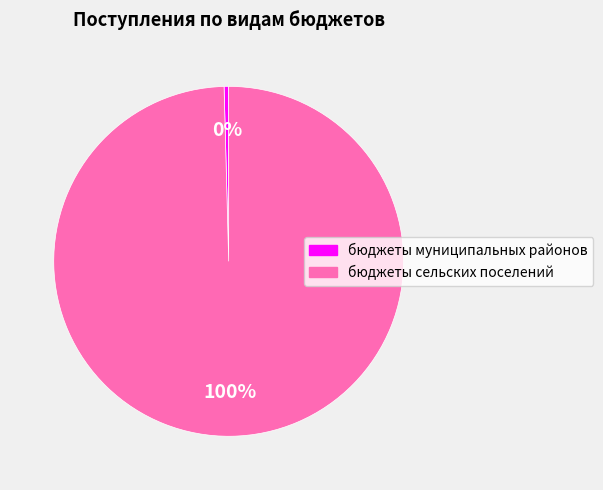

Which category has the smallest portion of the pie?

бюджеты муниципальных районов